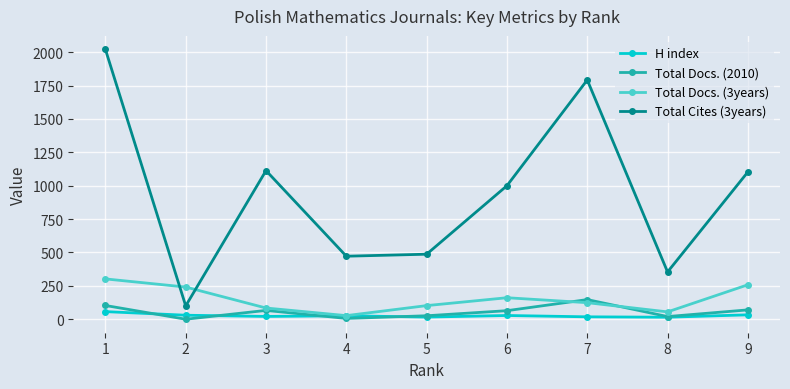

What is the difference between the Total Cites (3years) values at 4 and 2?

372